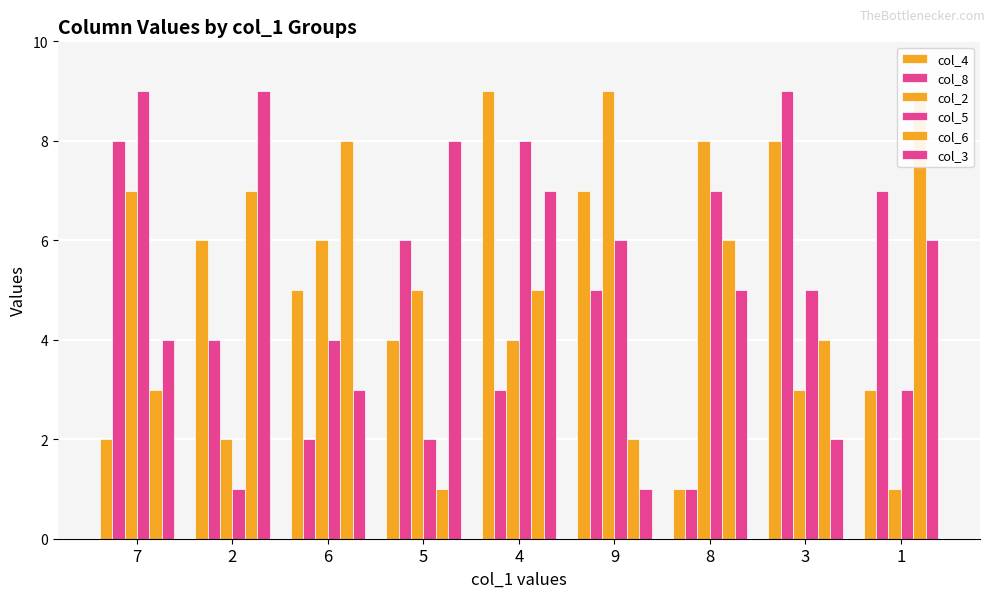

Are the bars horizontal?

No